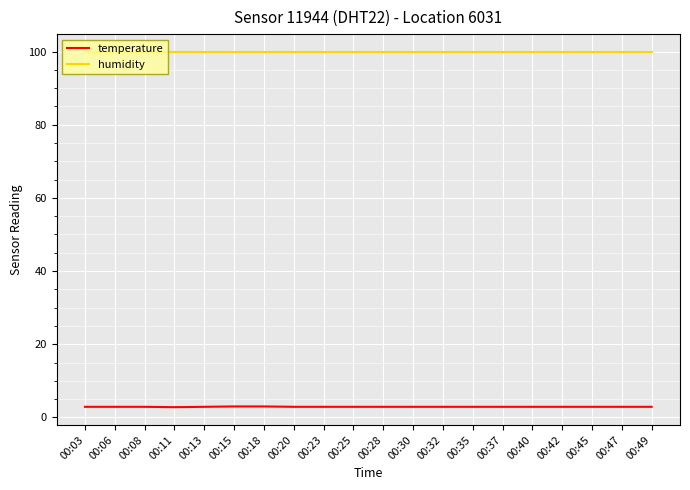

True or false: humidity and temperature intersect in this chart.

False